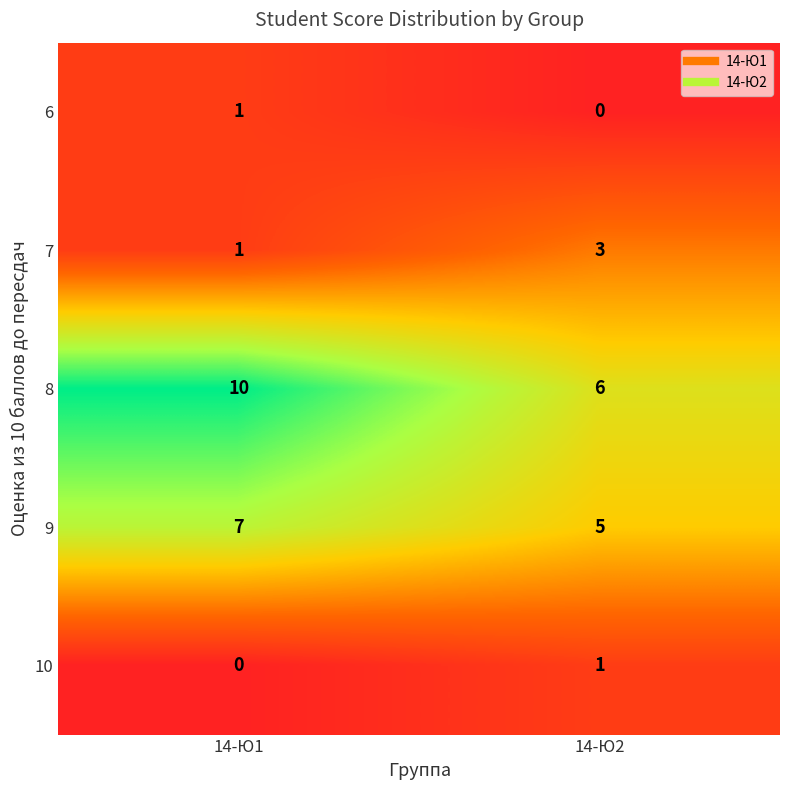

Which series has the largest total across all categories?

8